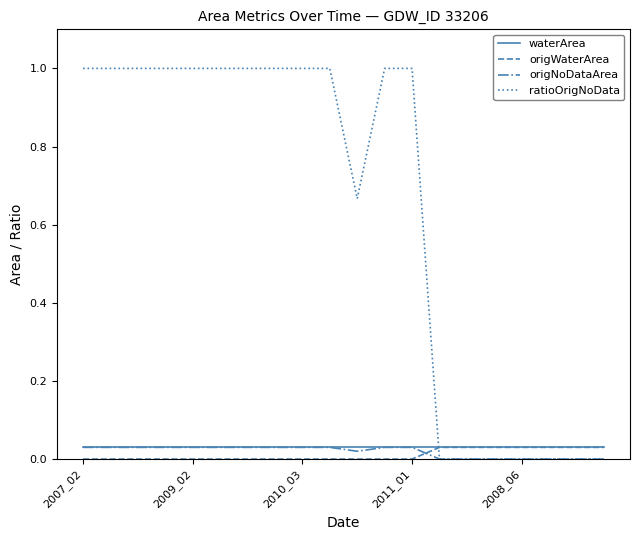

What are all the series names shown in the legend?

waterArea, origWaterArea, origNoDataArea, ratioOrigNoData